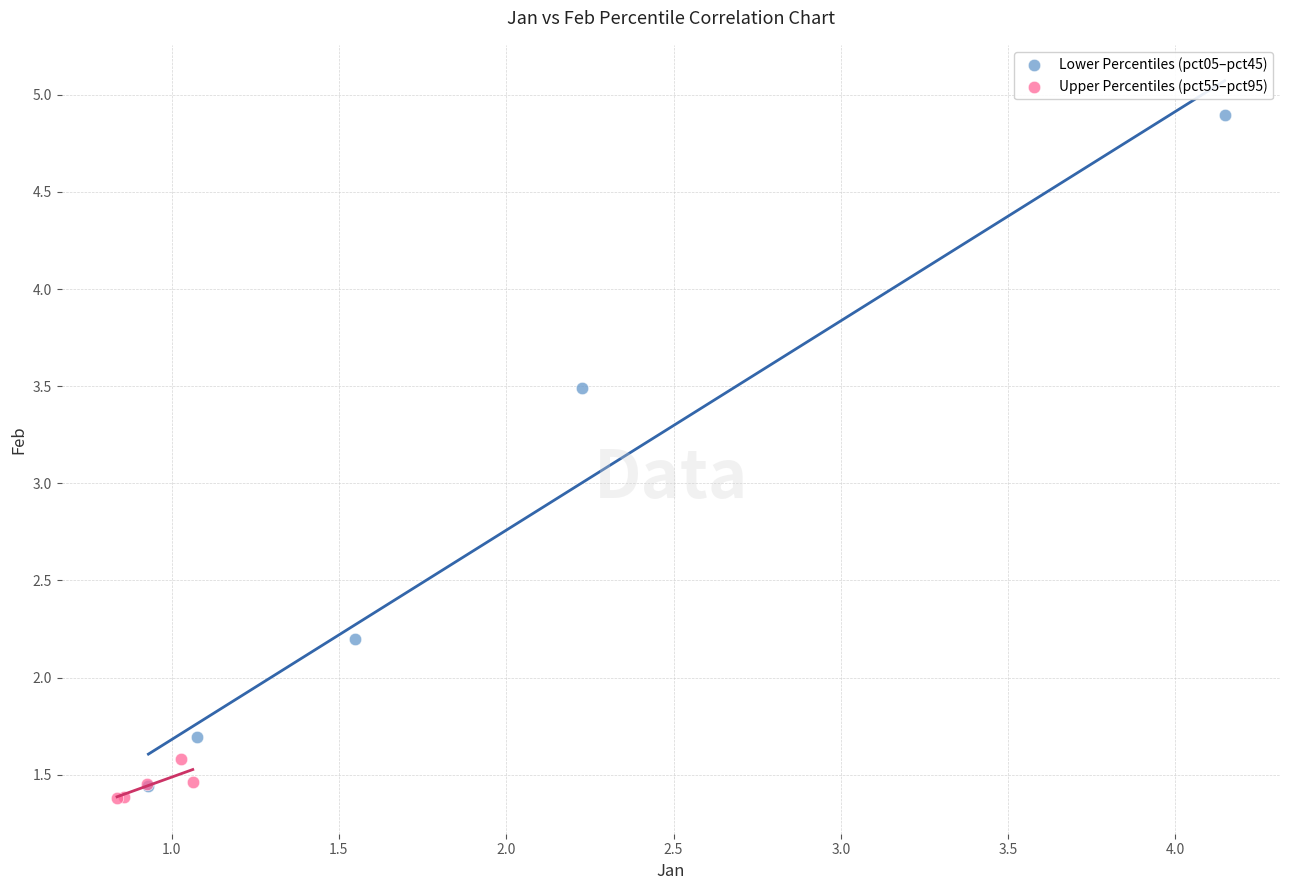

What are all the series names shown in the legend?

Lower Percentiles (pct05–pct45), Upper Percentiles (pct55–pct95)